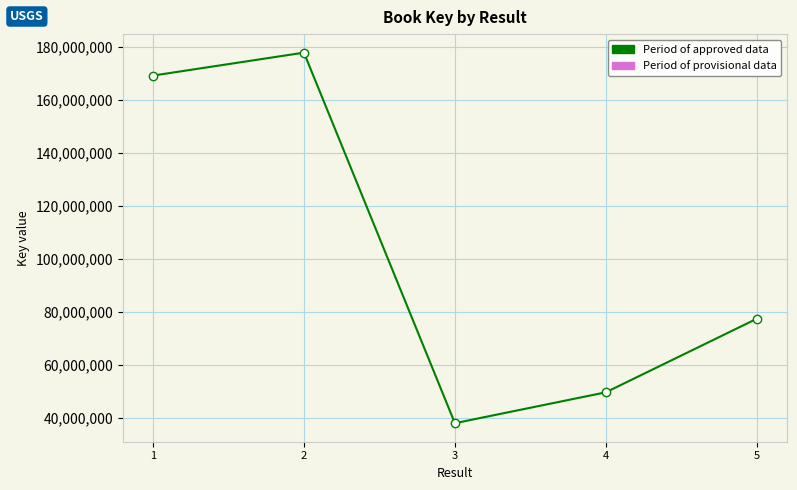

Which has a higher value, 1 or 4?

1